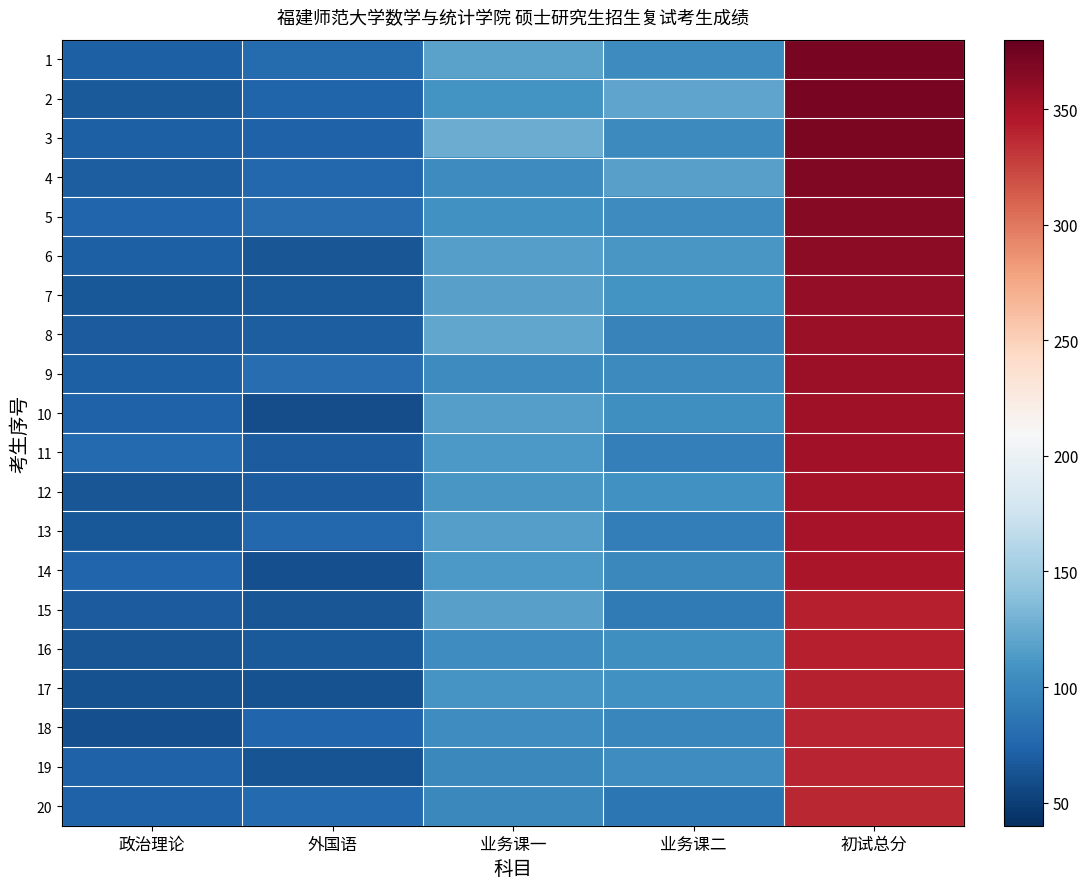

Reading left to right, extract all data points from this chart.

1: 政治理论=71	外国语=79	业务课一=119	业务课二=103	初试总分=372
2: 政治理论=67	外国语=74	业务课一=109	业务课二=121	初试总分=371
3: 政治理论=71	外国语=72	业务课一=125	业务课二=102	初试总分=370
4: 政治理论=70	外国语=76	业务课一=103	业务课二=118	初试总分=367
5: 政治理论=75	外国语=80	业务课一=107	业务课二=103	初试总分=365
6: 政治理论=71	外国语=64	业务课一=116	业务课二=111	初试总分=362
7: 政治理论=66	外国语=67	业务课一=118	业务课二=109	初试总分=360
8: 政治理论=69	外国语=70	业务课一=122	业务课二=96	初试总分=357
9: 政治理论=71	外国语=80	业务课一=103	业务课二=102	初试总分=356
10: 政治理论=73	外国语=59	业务课一=116	业务课二=106	初试总分=354
11: 政治理论=78	外国语=68	业务课一=113	业务课二=94	初试总分=353
12: 政治理论=65	外国语=69	业务课一=111	业务课二=107	初试总分=352
13: 政治理论=66	外国语=76	业务课一=116	业务课二=92	初试总分=350
14: 政治理论=75	外国语=60	业务课一=113	业务课二=101	初试总分=349
15: 政治理论=69	外国语=65	业务课一=118	业务课二=90	初试总分=342
16: 政治理论=65	外国语=67	业务课一=104	业务课二=106	初试总分=342
17: 政治理论=62	外国语=62	业务课一=110	业务课二=107	初试总分=341
18: 政治理论=61	外国语=75	业务课一=105	业务课二=99	初试总分=340
19: 政治理论=72	外国语=63	业务课一=100	业务课二=104	初试总分=339
20: 政治理论=73	外国语=78	业务课一=100	业务课二=87	初试总分=338